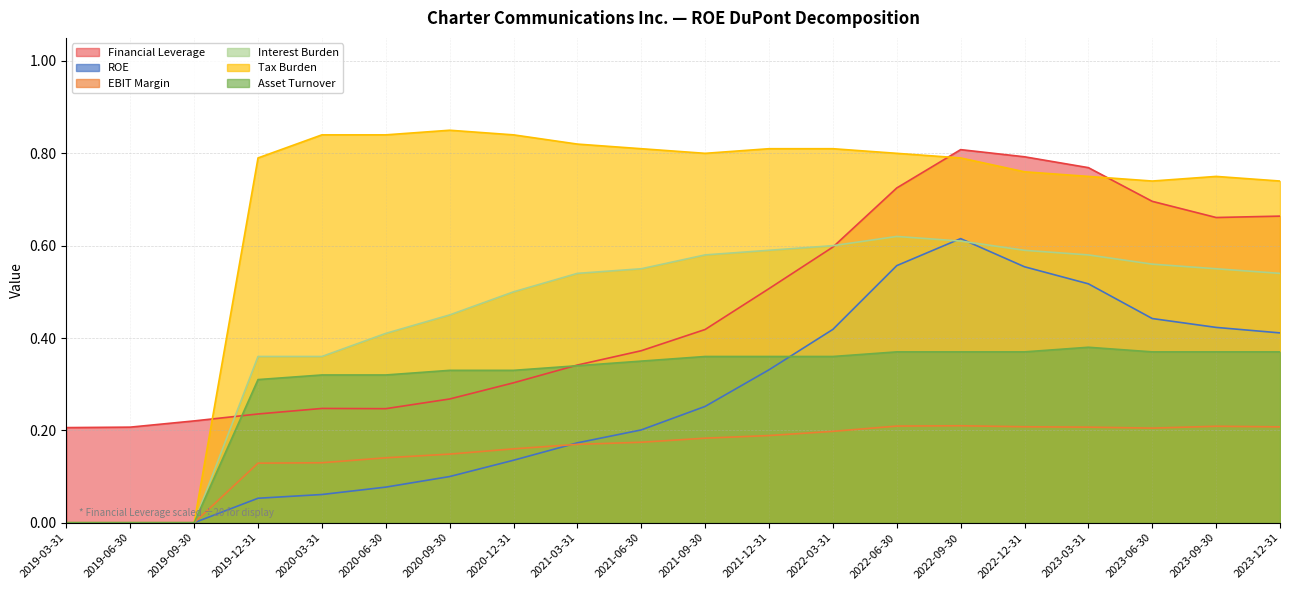

Where is the first local maximum for Tax Burden?

2020-09-30